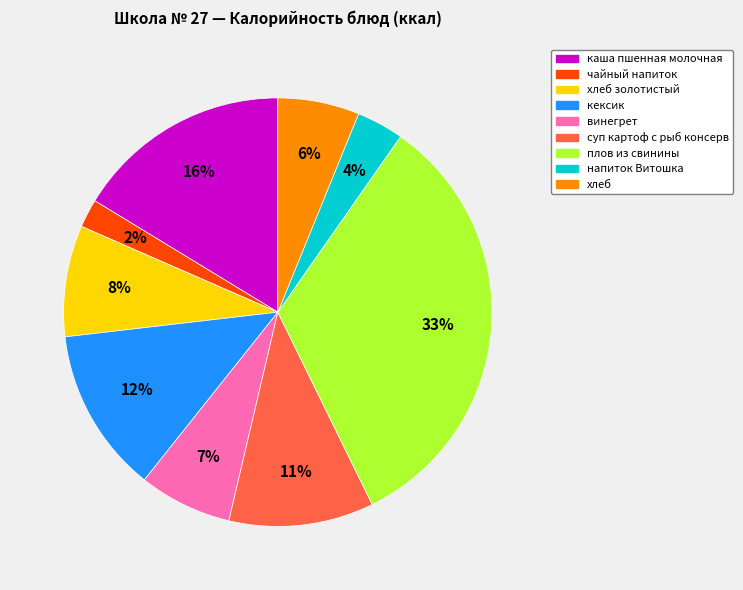

To the nearest percent, what is the average slice percentage?

11%